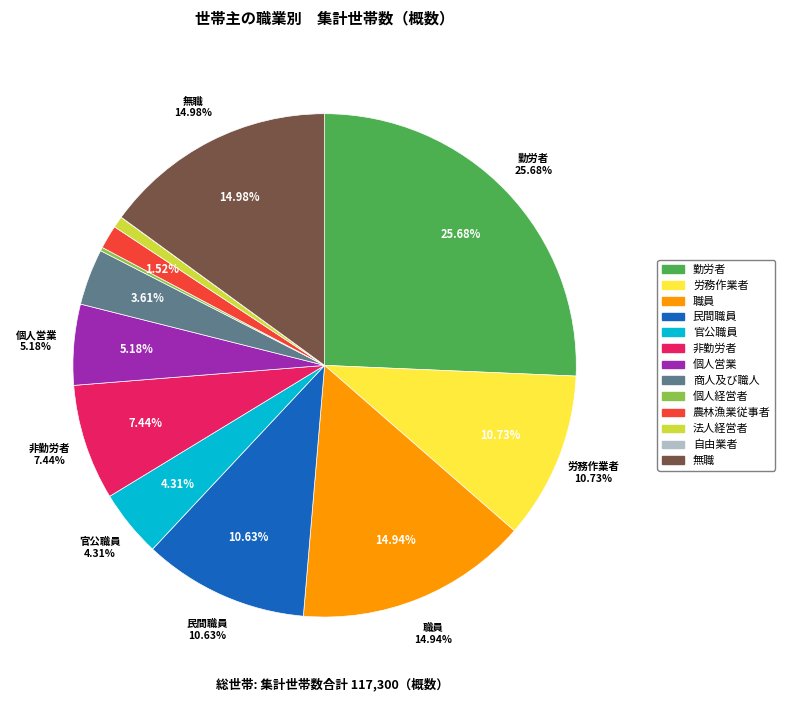

How much of the chart is everything except 商人及び職人?

96.4%